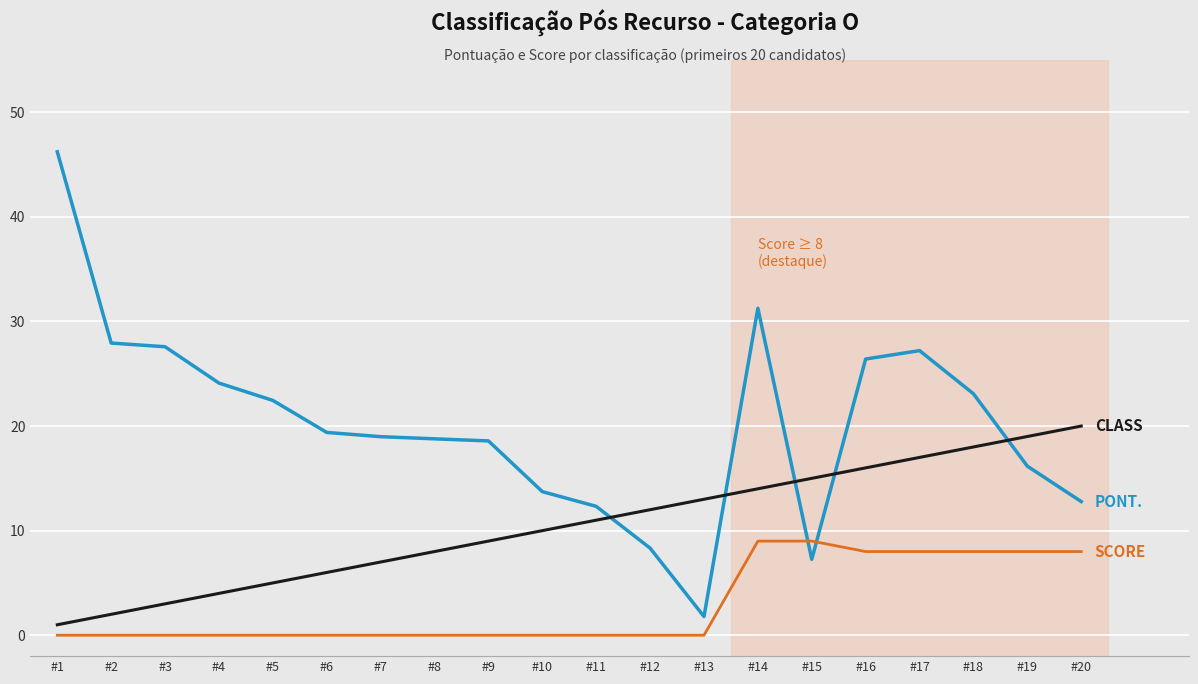

What is the spread (max minus min) of values at #20?

12.0